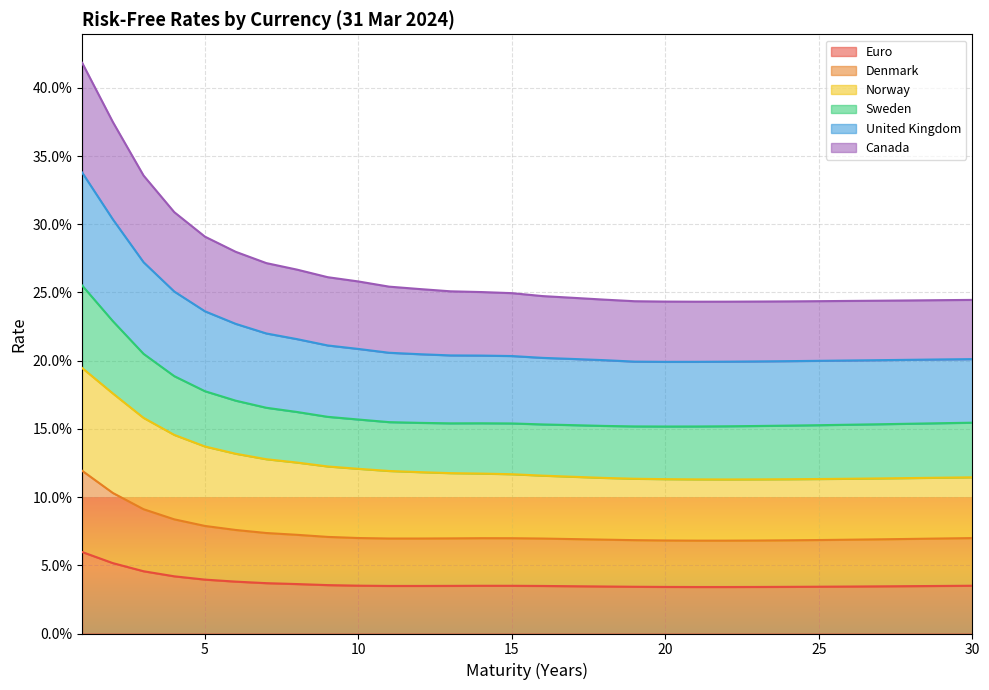

Rank the categories by Canada value from lowest to highest.

20, 21, 22, 19, 23, 24, 25, 26, 18, 27, 28, 29, 30, 17, 16, 15, 14, 13, 12, 11, 10, 9, 8, 7, 6, 5, 4, 3, 2, 1